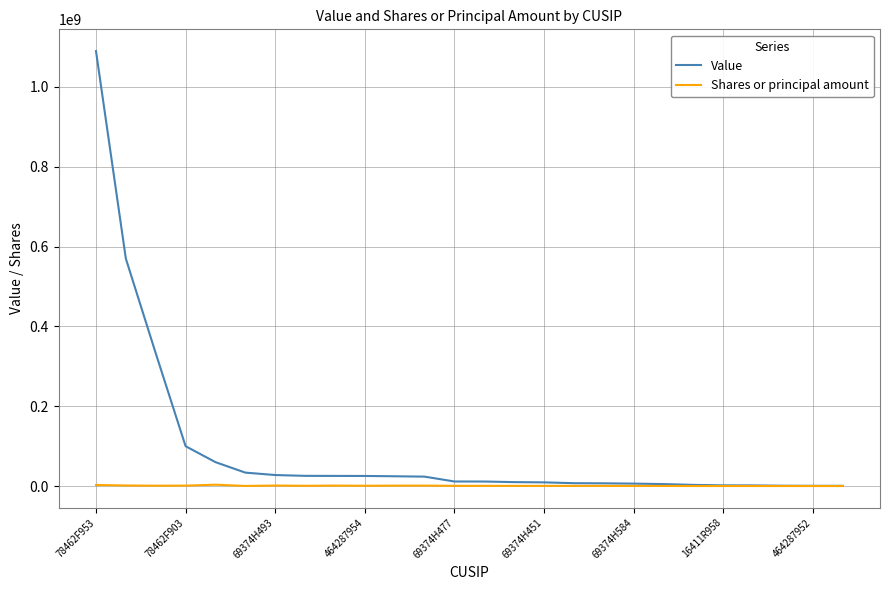

What is the highest value of the Value series?

1089976011